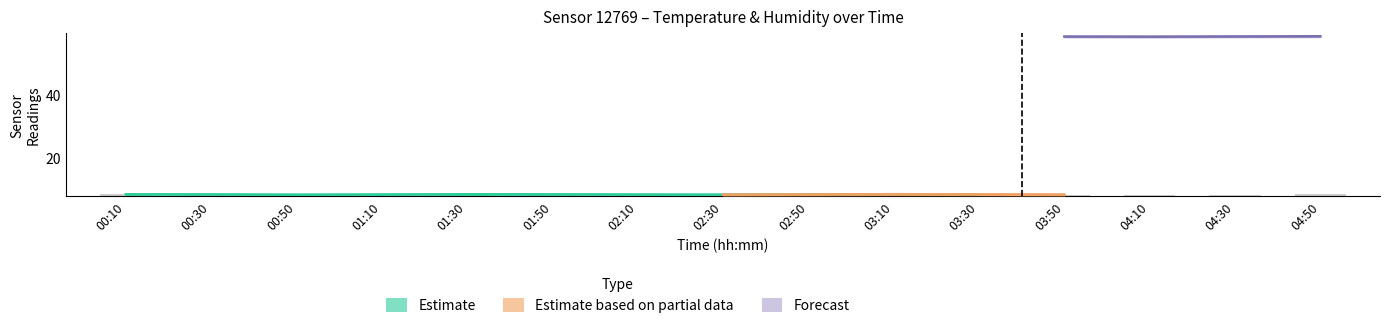

Count the values in the range 0 to 1.

15